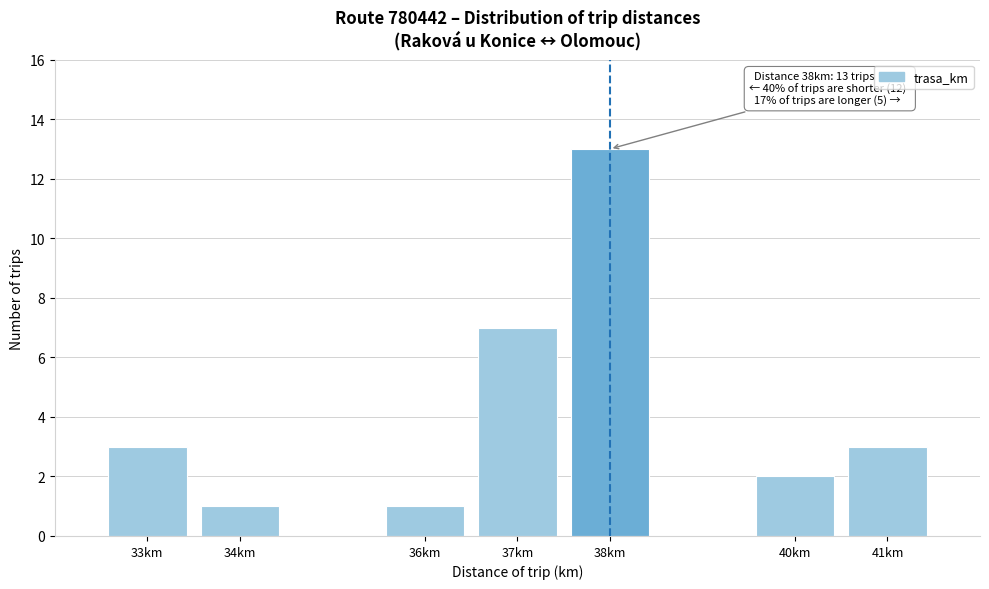

Reading left to right, extract all data points from this chart.

33km=3	34km=1	36km=1	37km=7	38km=13	40km=2	41km=3